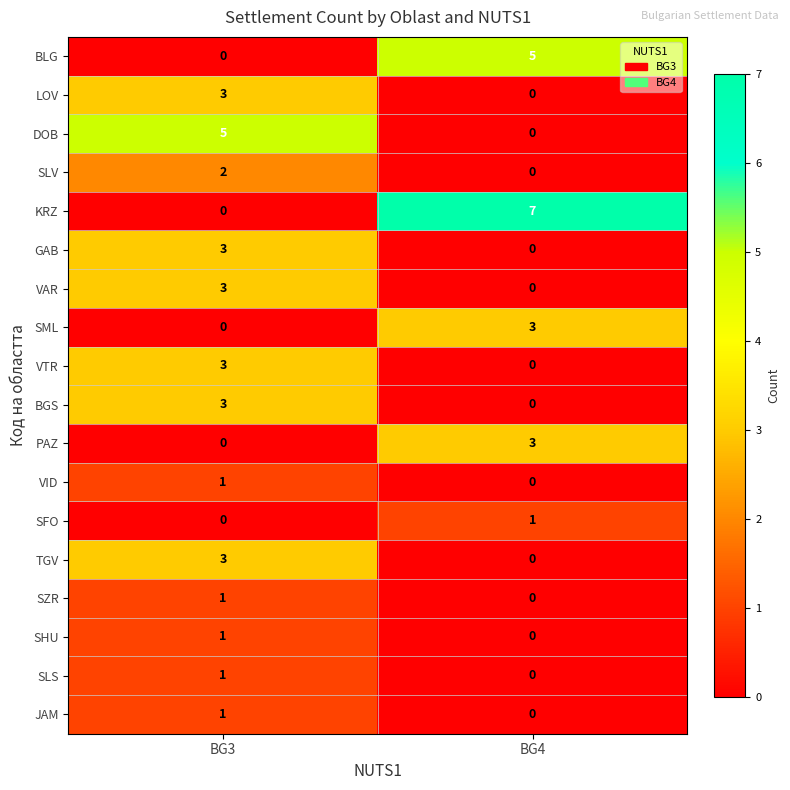

How many data points does each series have?

2